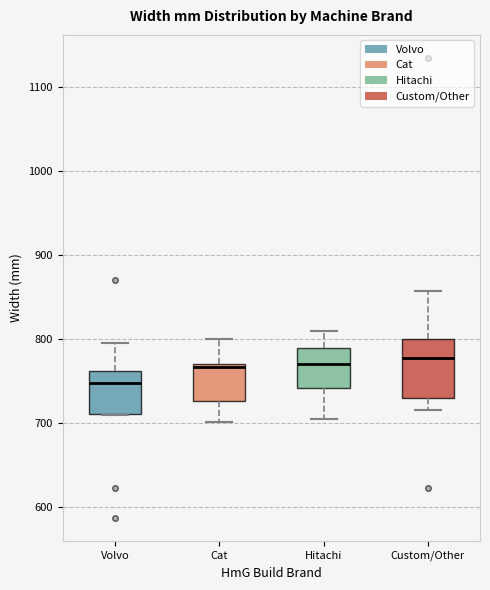

Reading left to right, transcribe this box plot: for each box, give where its median line is, the range the box spans, and where its two whiskers end, as read against the y-axis. The values are not printed on the chart, so give them approximately, as read against the axis.

Volvo: median 750, box 710 to 760, whiskers 710 to 800
Cat: median 770 (just below the box's upper edge), box 730 to 770, whiskers 700 to 800
Hitachi: median 770, box 740 to 790, whiskers 710 to 810
Custom/Other: median 780, box 730 to 800, whiskers 720 to 860